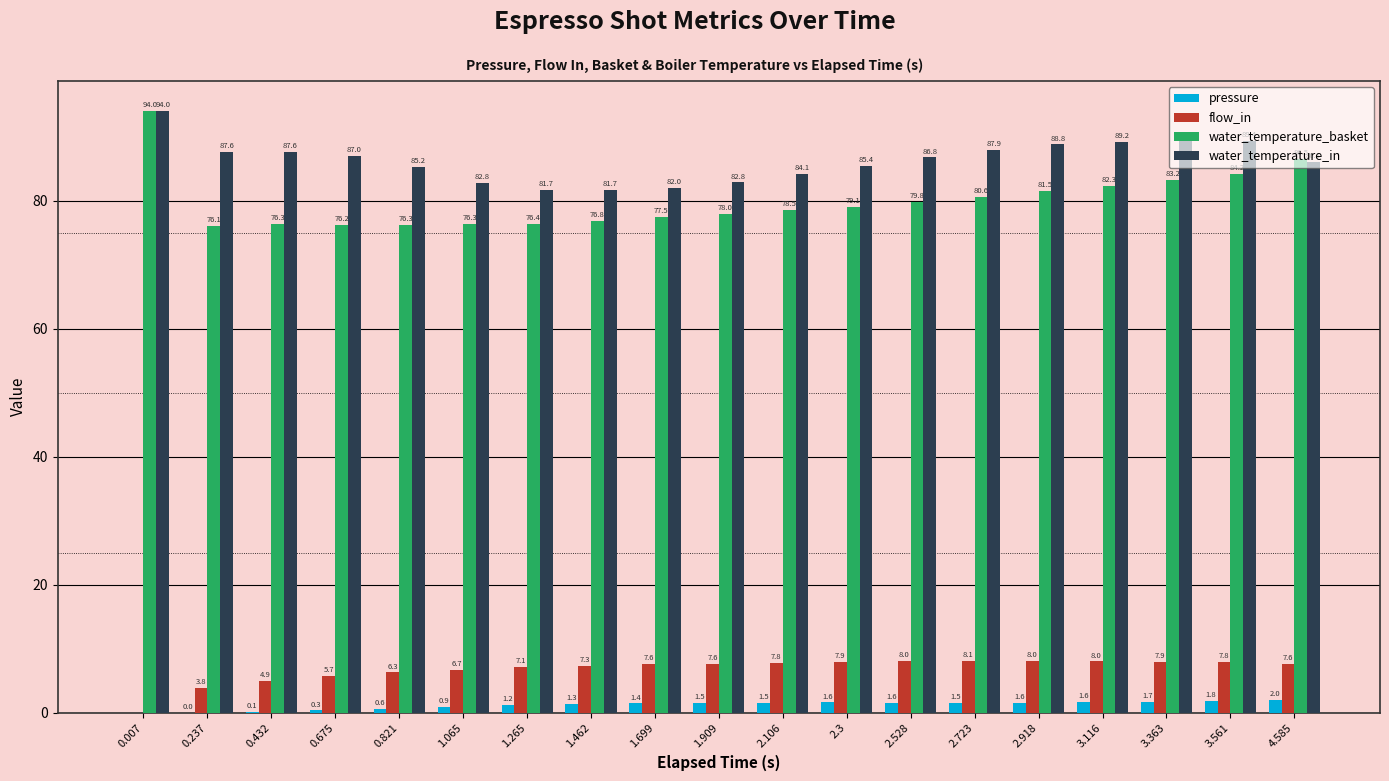

Which series has the largest range (max minus min)?

water_temperature_basket